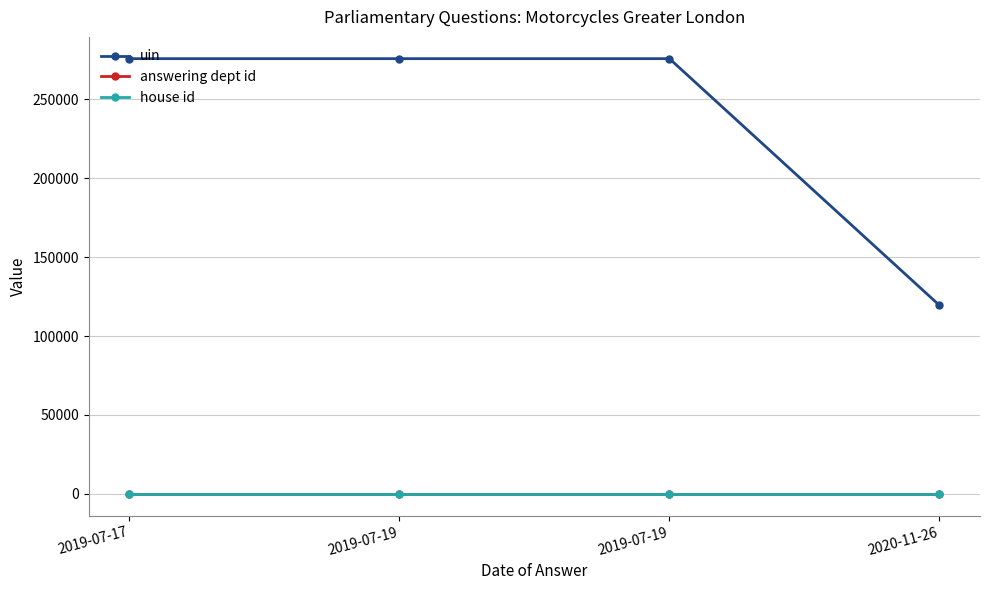

Does the chart display data point markers on the line(s)?

Yes